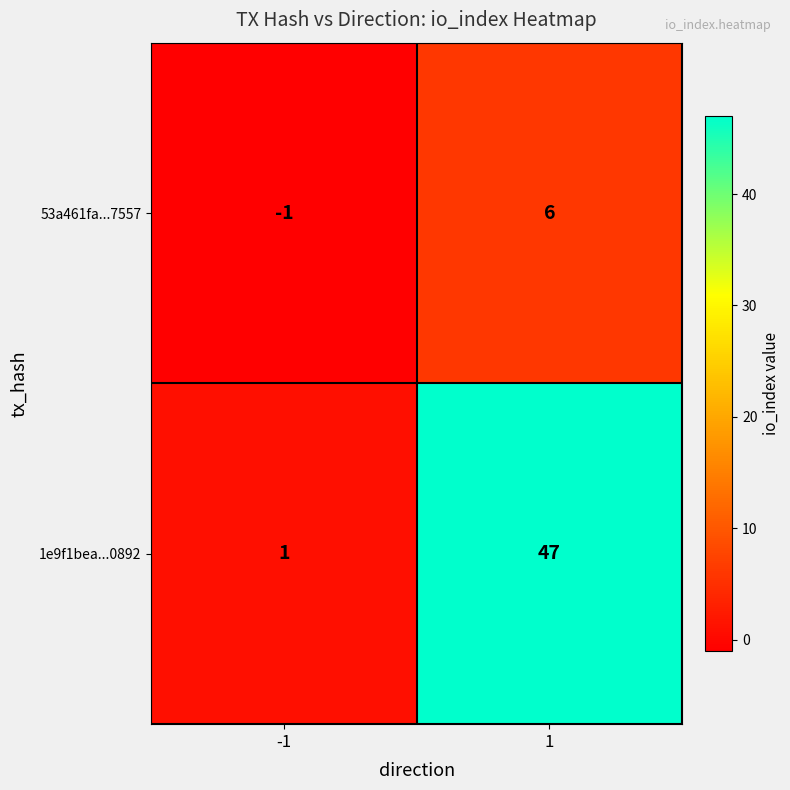

Is the value of 1e9f1bea...0892 at 1 greater than the value of 53a461fa...7557 at -1?

Yes